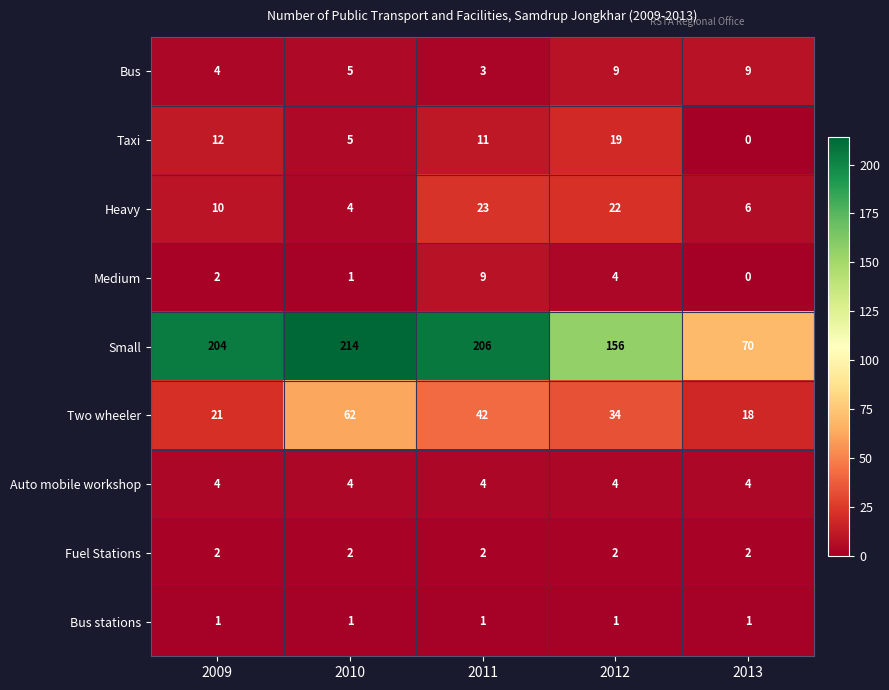

Is it true that Two wheeler equals 59 at 2012?

False